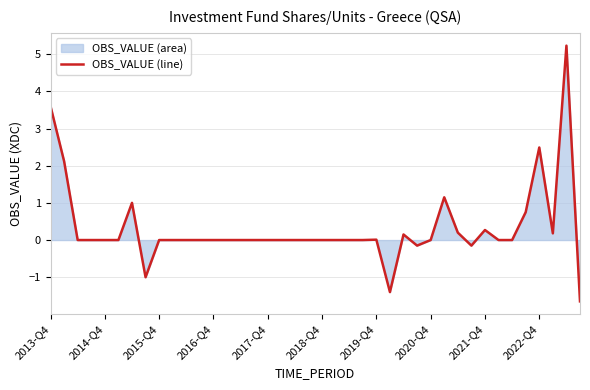

How many points are lower than both their immediate neighbors (excluding endpoints)?

5